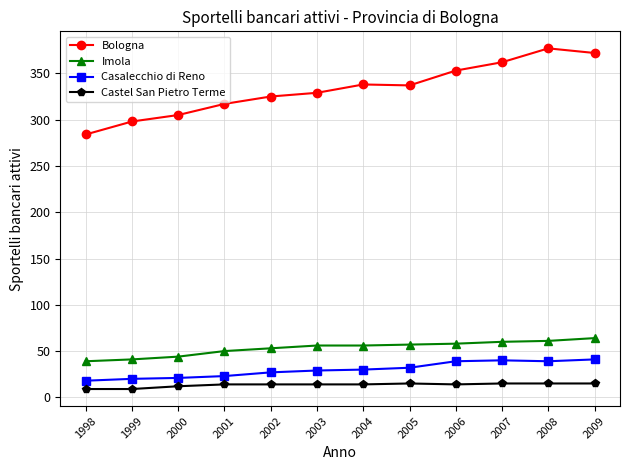

Which series changed the most between 2005 and 2008?

Bologna